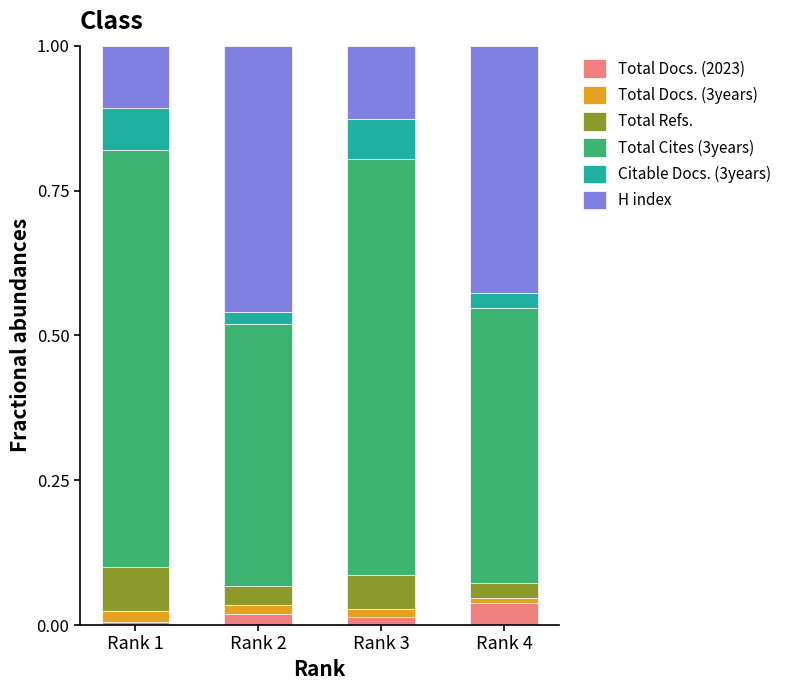

How many bars are there in total?

4